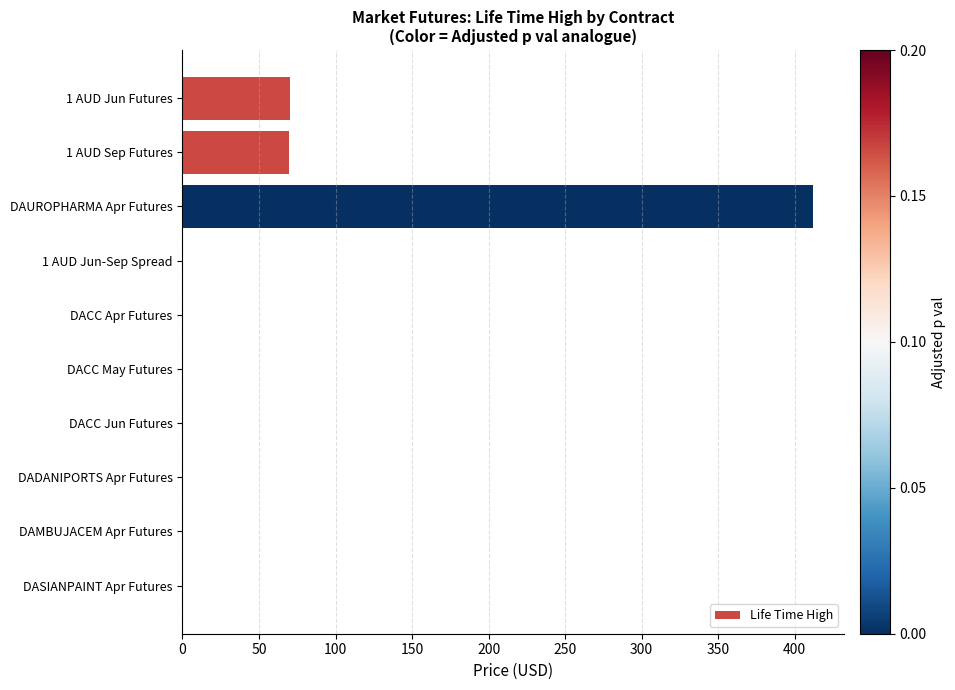

The value at 1 AUD Sep Futures is 96.7. True or false?

False